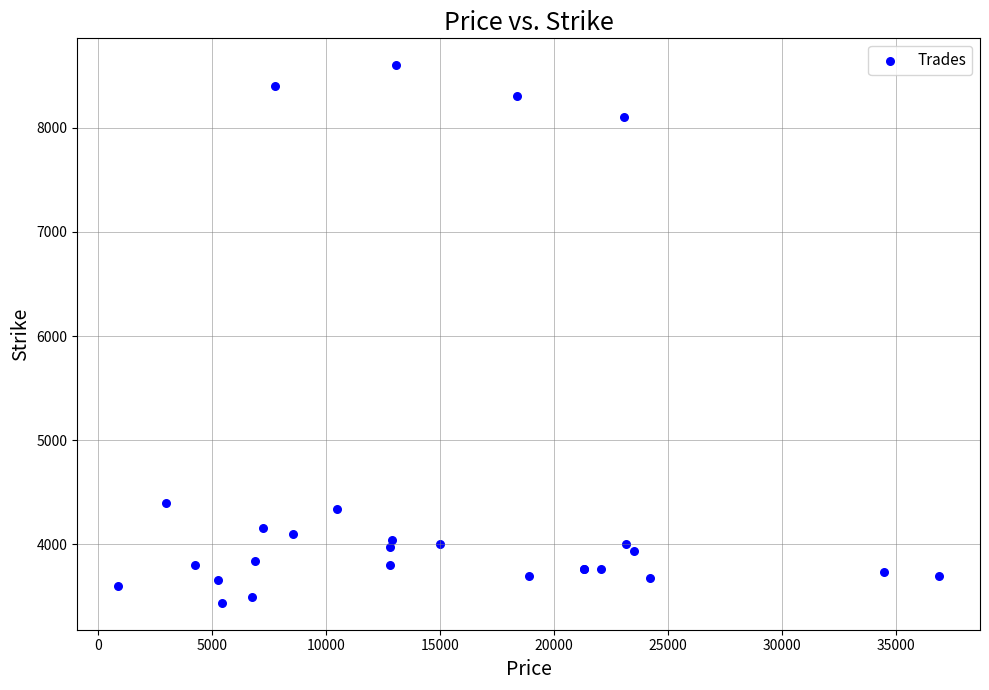

What Y value in the scatter plot is closest to 6020?

4400